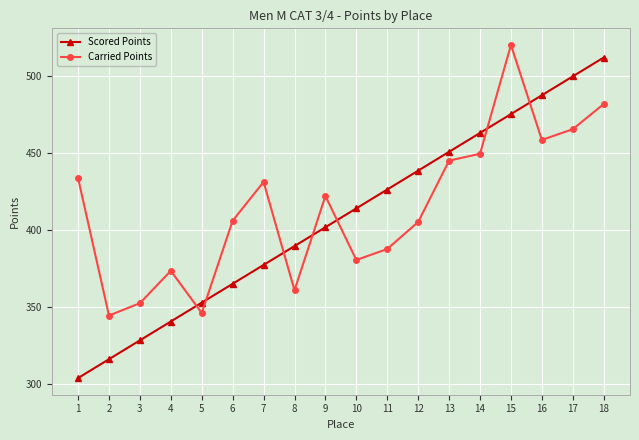

What is the spread (max minus min) of values at 2?

28.4